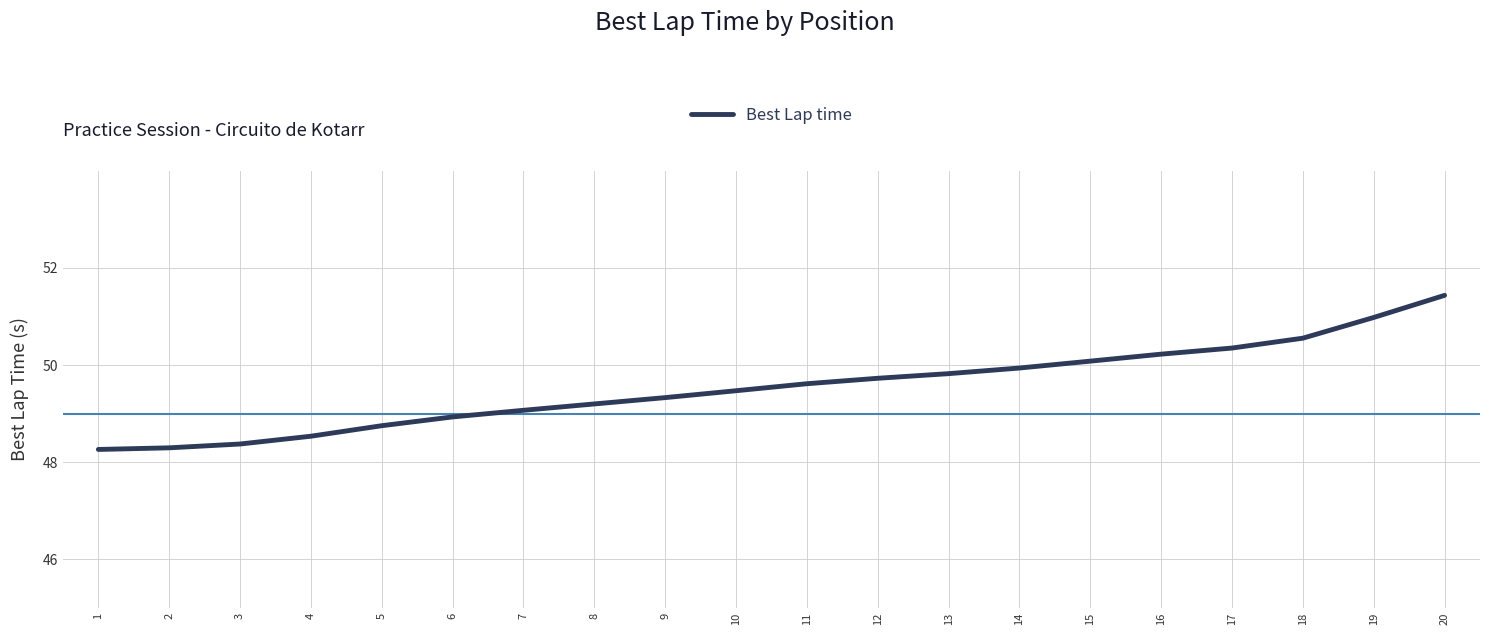

Between 12 and 20, which is larger?

20